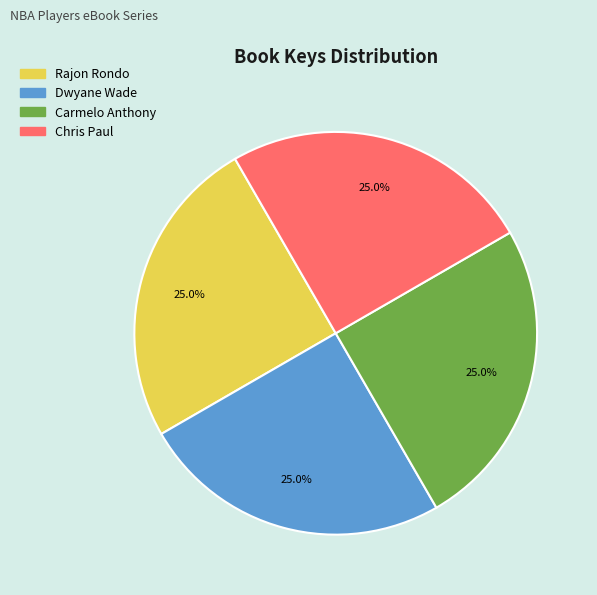

Count the number of slices in the pie.

4